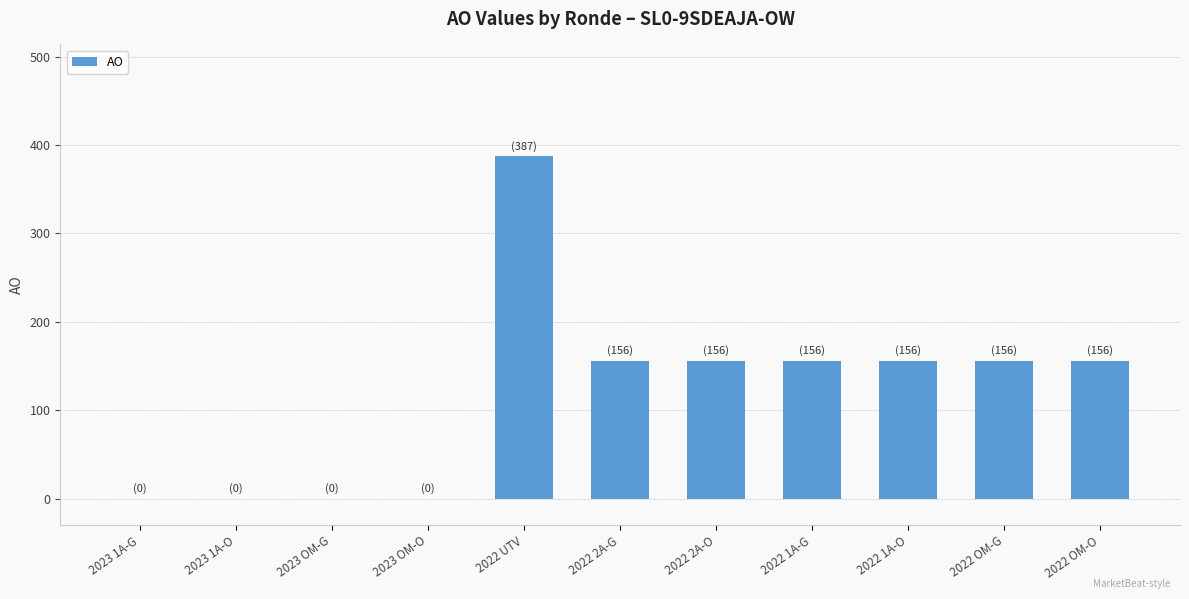

Are the bars horizontal?

No